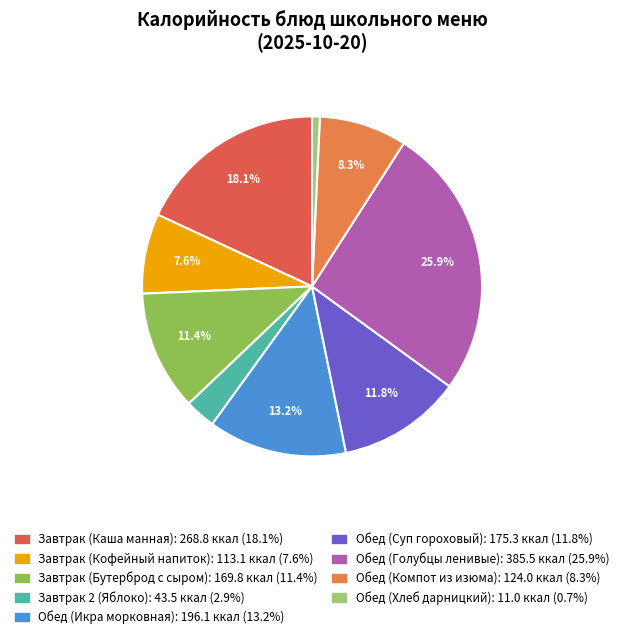

To the nearest percent, what percentage of the pie is Обед (Суп гороховый)?

12%